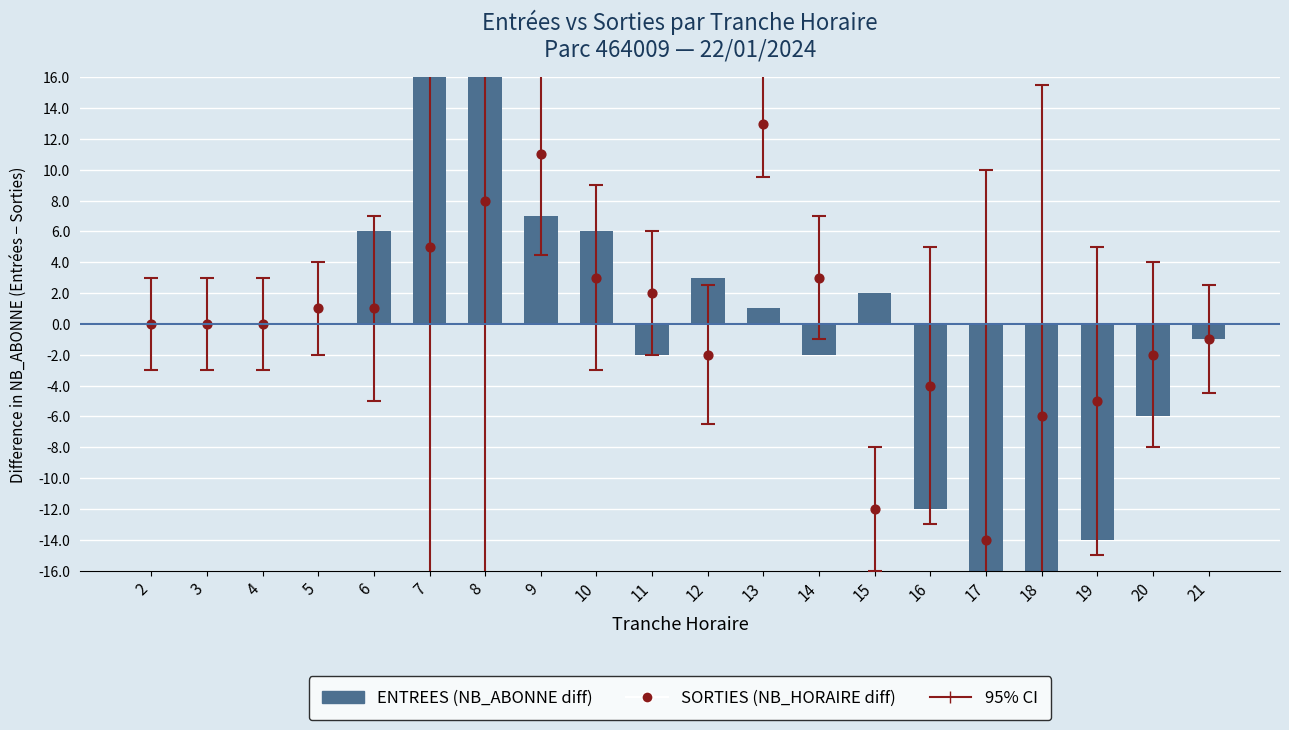

At how many categories does at least one series exceed 24?

2